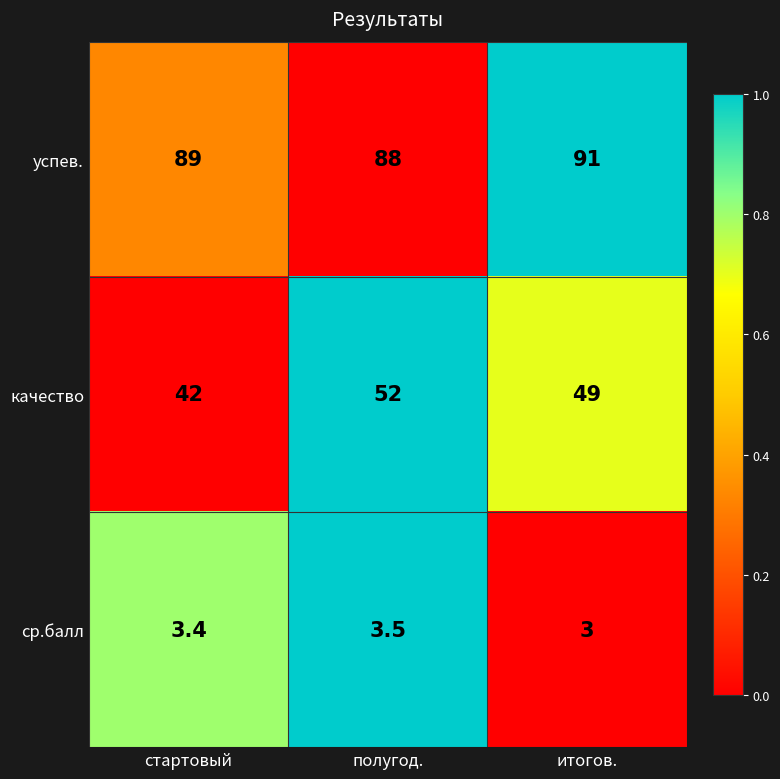

At which category does the chart reach its minimum across all series?

итогов.